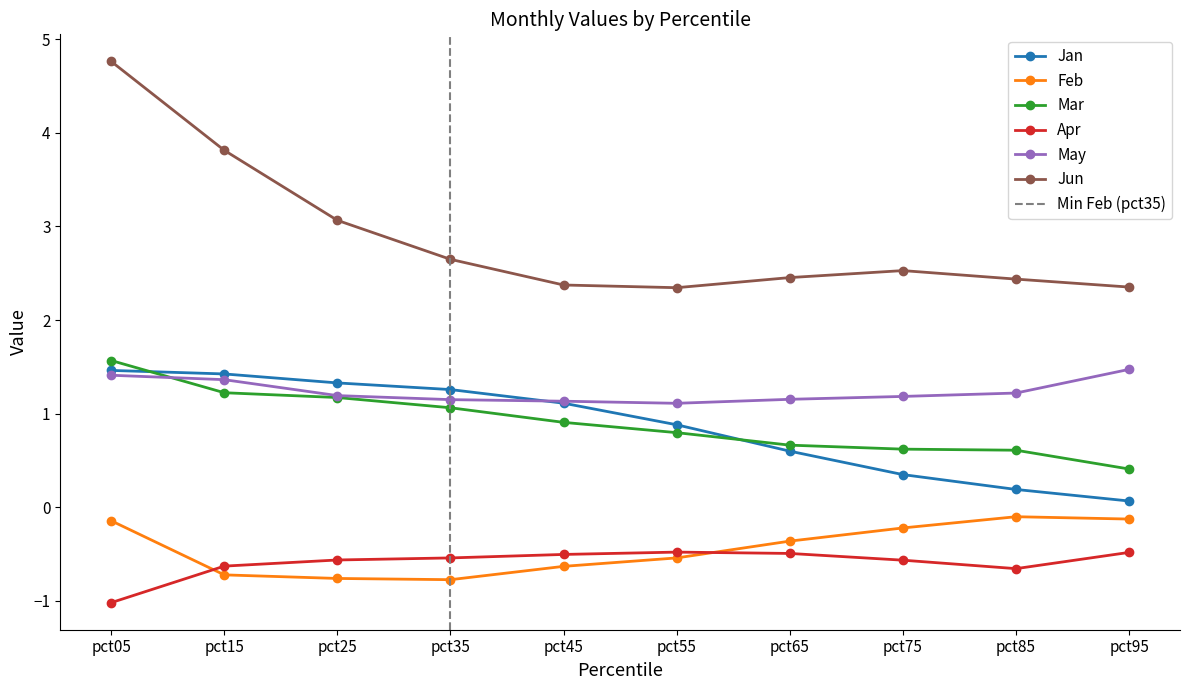

Is this an area chart (filled region under the line)?

No